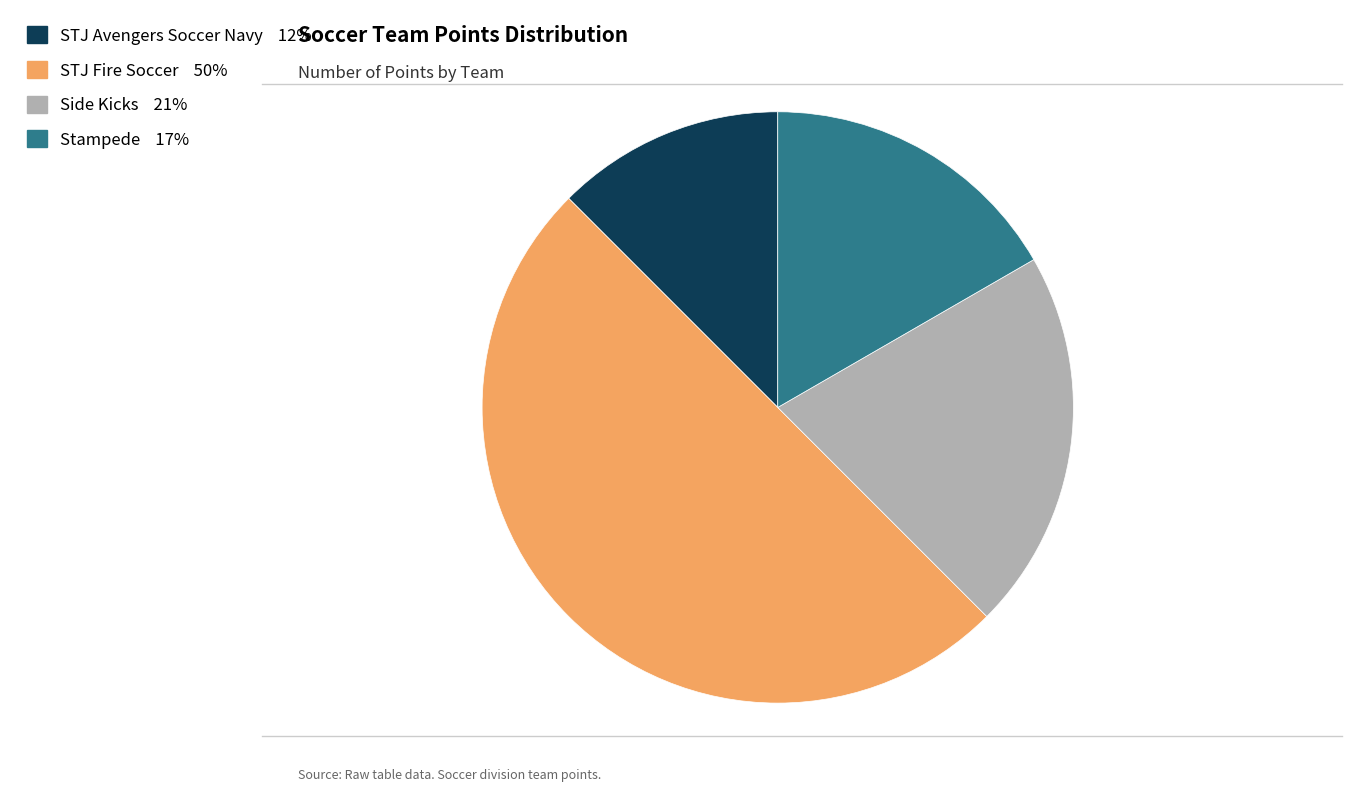

What is the largest slice in the pie chart?

STJ Fire Soccer